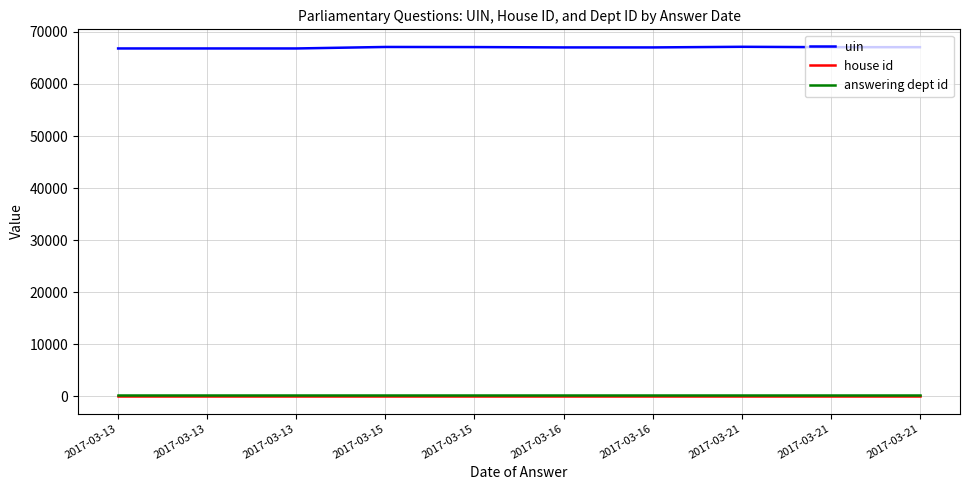

Does the chart have visible grid lines?

Yes